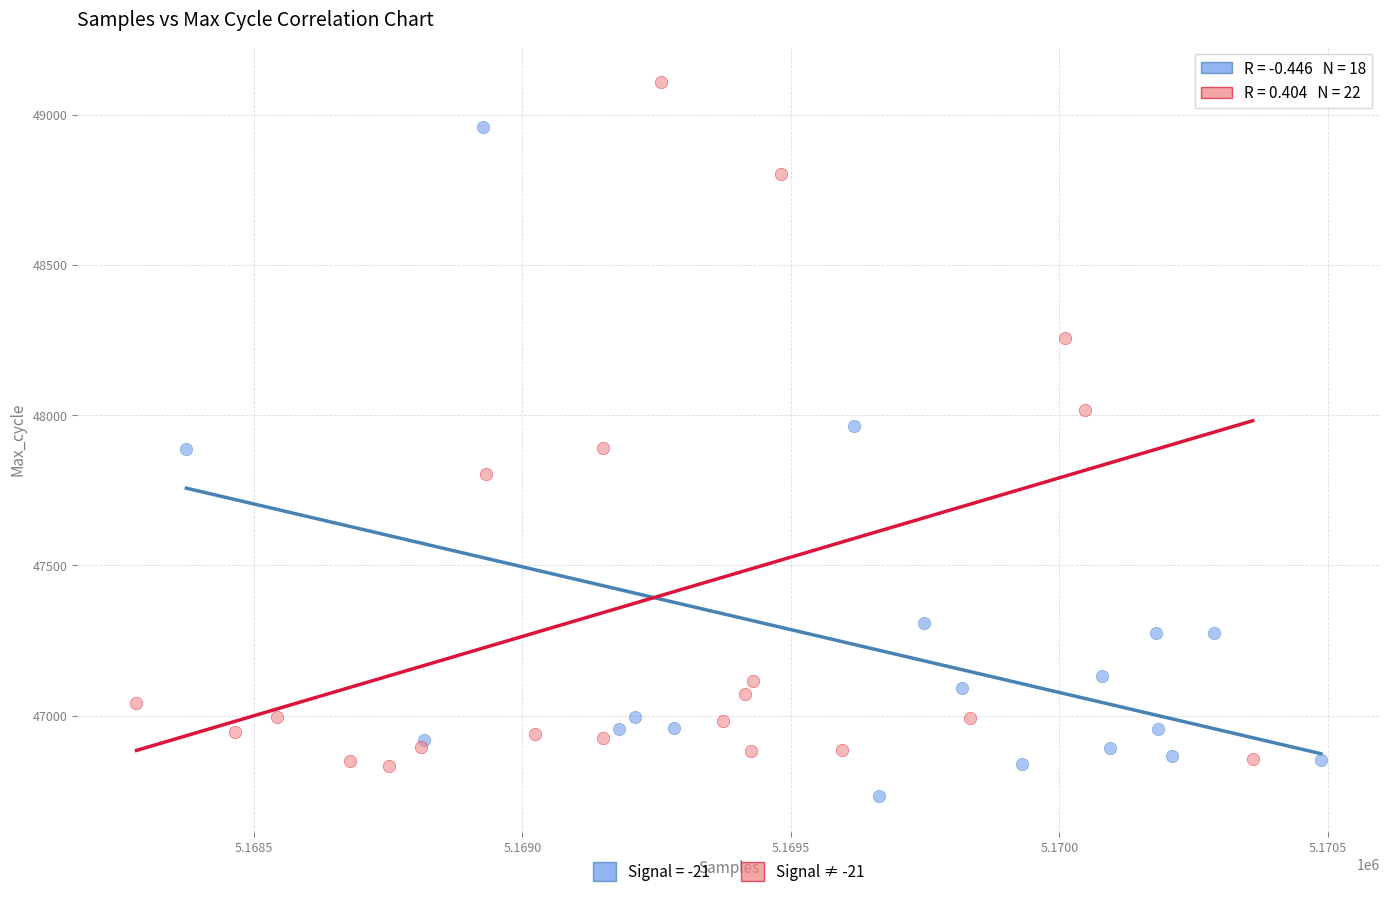

Which series has the widest spread of Y values?

Signal ≠ -21